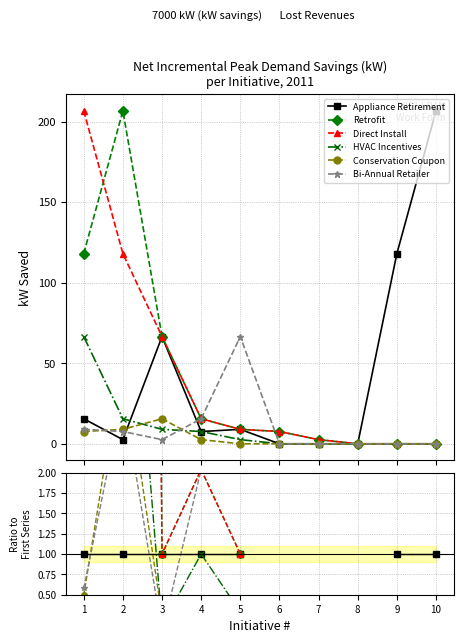

Where is the first local minimum for Bi-Annual Retailer?

3